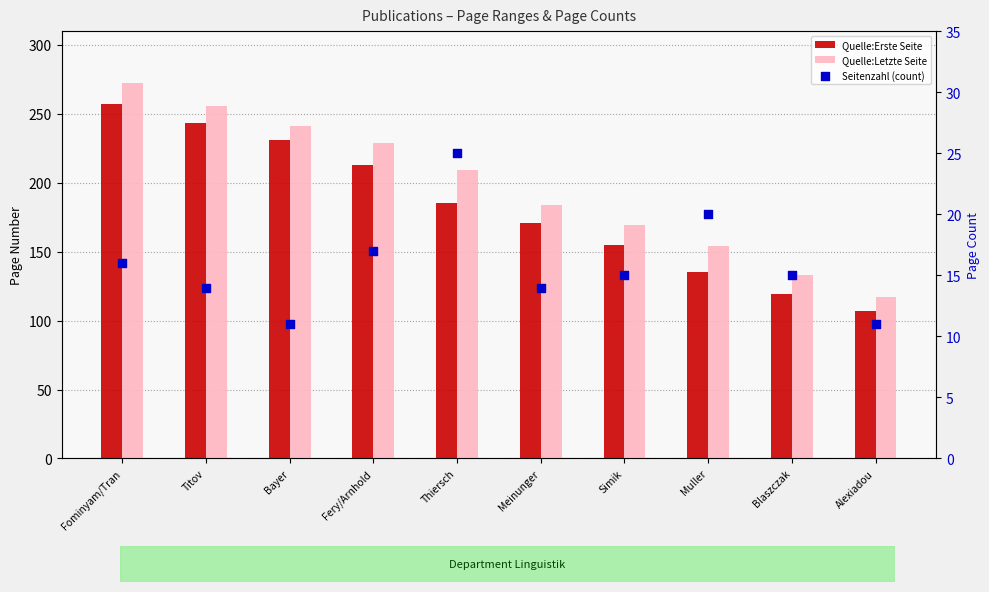

Is the value of Quelle:Letzte Seite at Fominyam/Tran greater than the value of Seitenzahl (count) at Blaszczak?

Yes